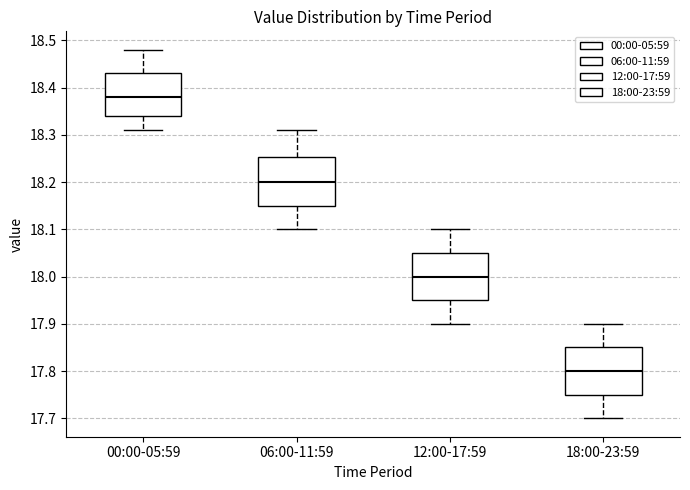

Reading left to right, transcribe this box plot: for each box, give where its median line is, the range the box spans, and where its two whiskers end, as read against the y-axis. The values are not printed on the chart, so give them approximately, as read against the axis.

00:00-05:59: median 18.38, box 18.34 to 18.43, whiskers 18.31 to 18.48
06:00-11:59: median 18.20, box 18.15 to 18.25, whiskers 18.10 to 18.31
12:00-17:59: median 18.00, box 17.95 to 18.05, whiskers 17.90 to 18.10
18:00-23:59: median 17.80, box 17.75 to 17.85, whiskers 17.70 to 17.90